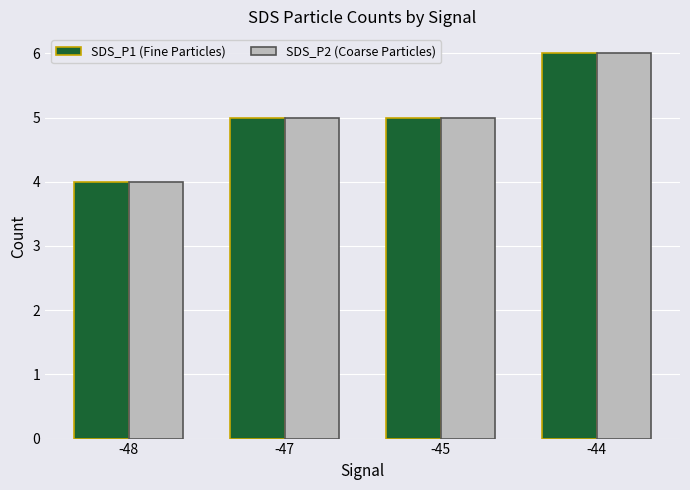

What is the average value of the SDS_P2 (Coarse Particles) series?

5